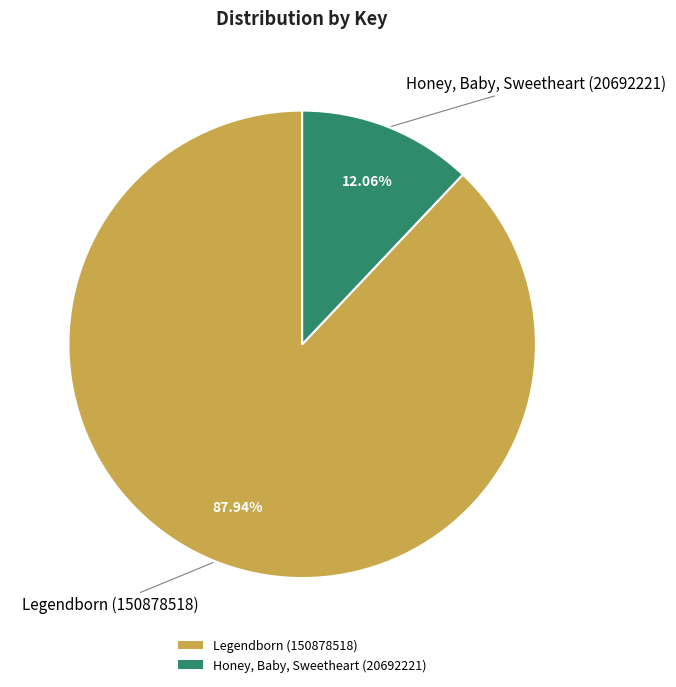

How many segments does this pie chart have?

2